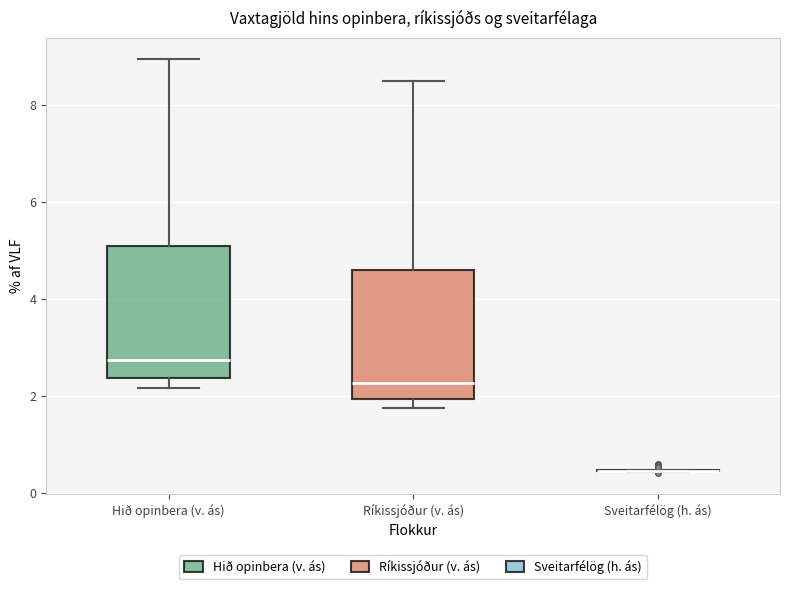

Reading left to right, read every box against the y-axis: the position of its median line, the range the box covers, and the ends of its whiskers. The values are not printed on the chart, so give them approximately, as read against the axis.

Hið opinbera (v. ás): median 2.8, box 2.4 to 5.0, whiskers 2.2 to 9.0
Ríkissjóður (v. ás): median 2.2, box 2.0 to 4.6, whiskers 1.8 to 8.4
Sveitarfélög (h. ás): box collapsed to a line at 0.4, whiskers 0.4 to 0.4